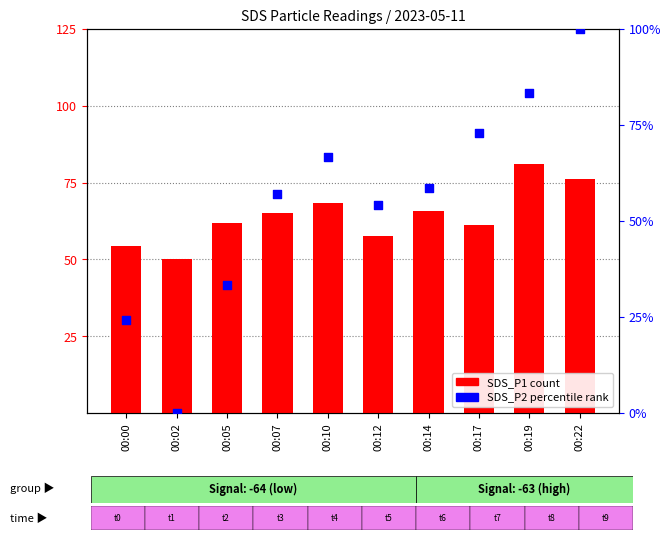

What are all the series names shown in the legend?

SDS_P1 (count), SDS_P2 (percentile)